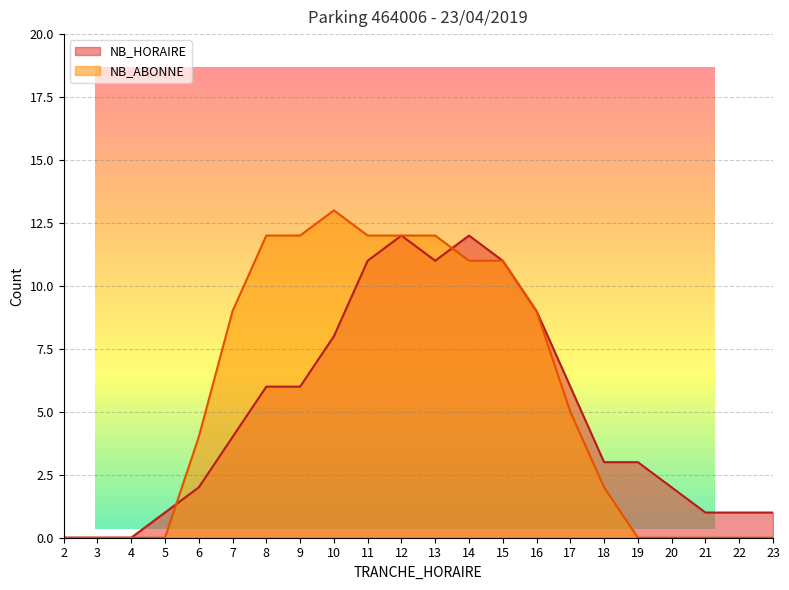

How many positive values does the NB_ABONNE series have?

13